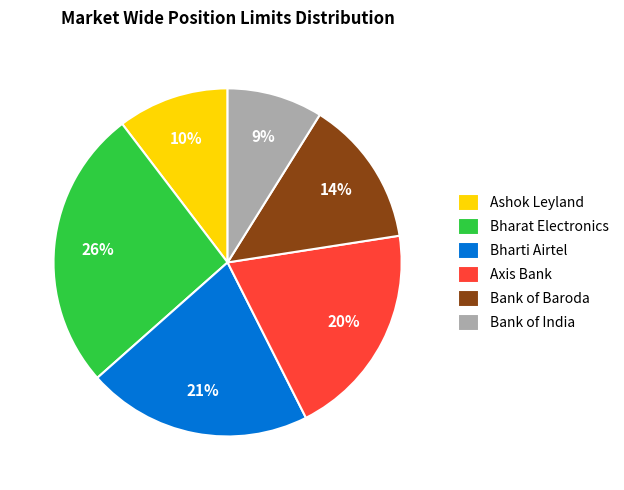

Is it true that Bank of India is 9% of the pie?

True